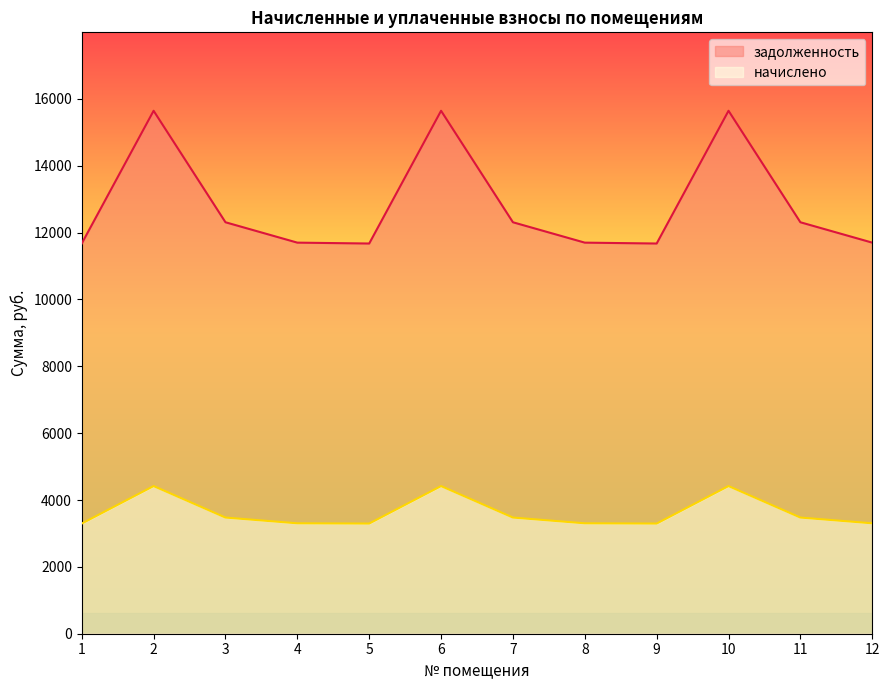

What are all the series names shown in the legend?

задолженность, начислено